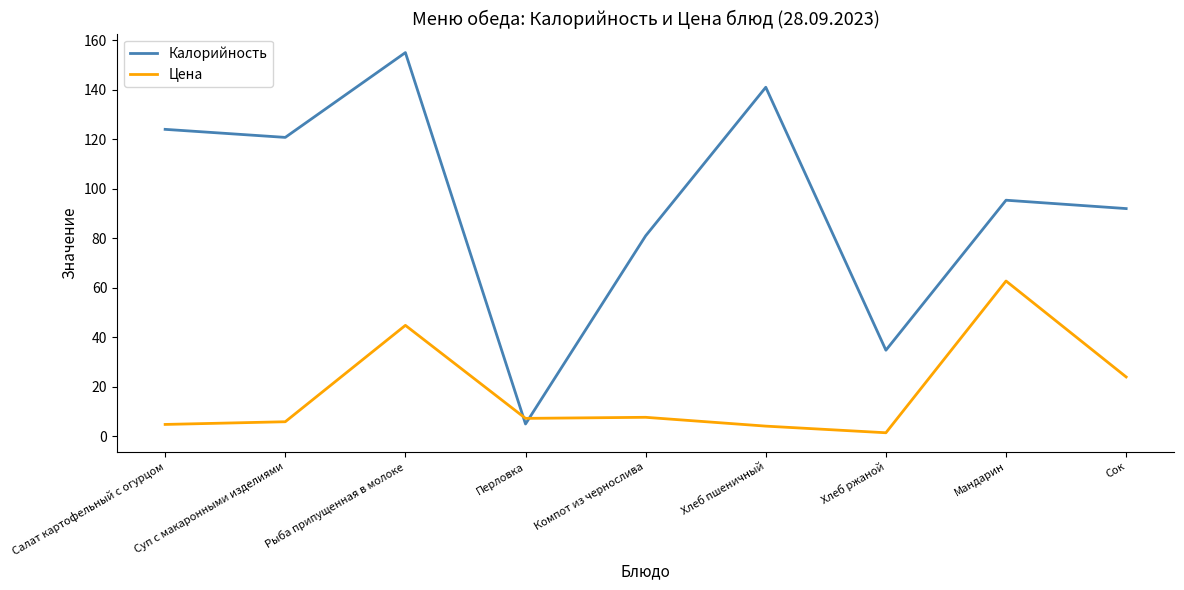

What are all the series names shown in the legend?

Калорийность, Цена